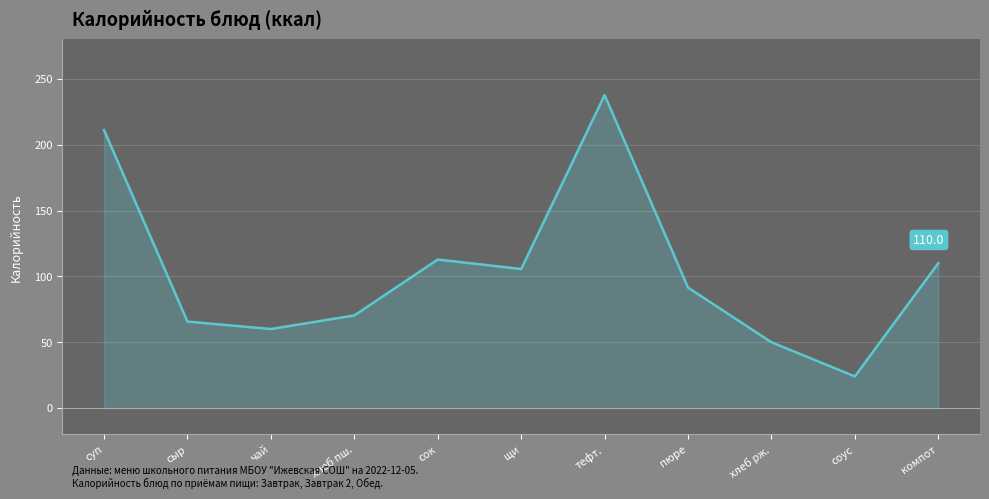

Which category has the lowest value across all series?

соус